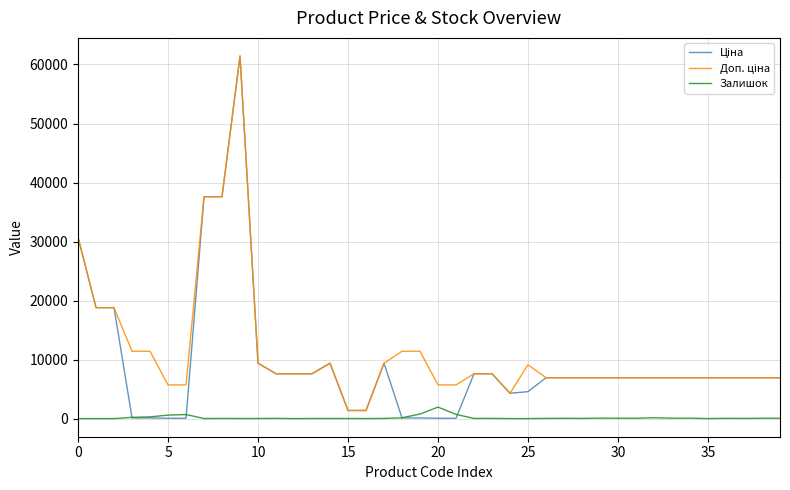

How many series are shown in this chart?

3